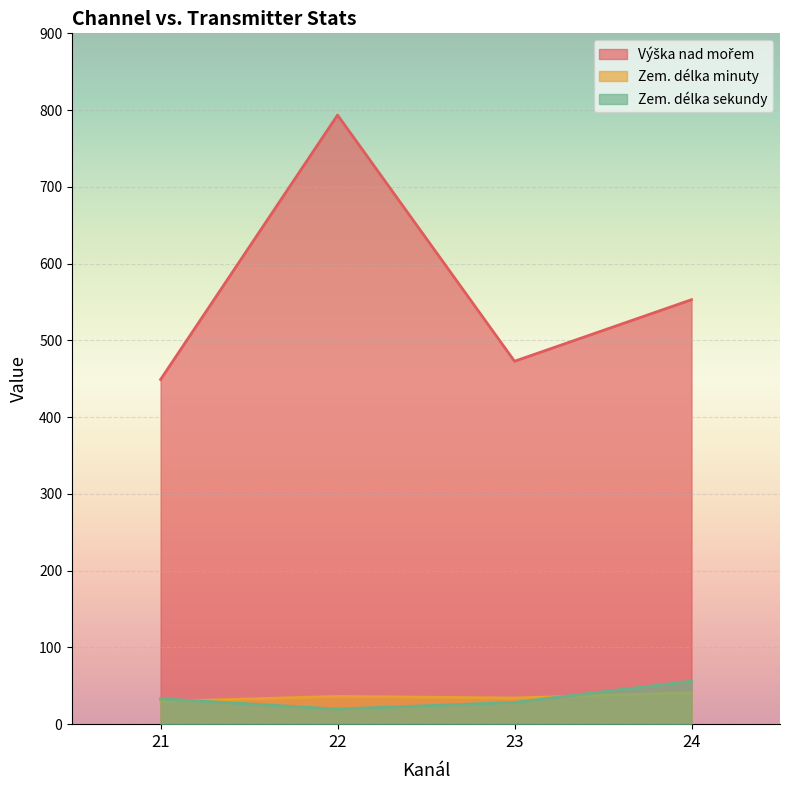

At which category is the sum across all series the highest?

22